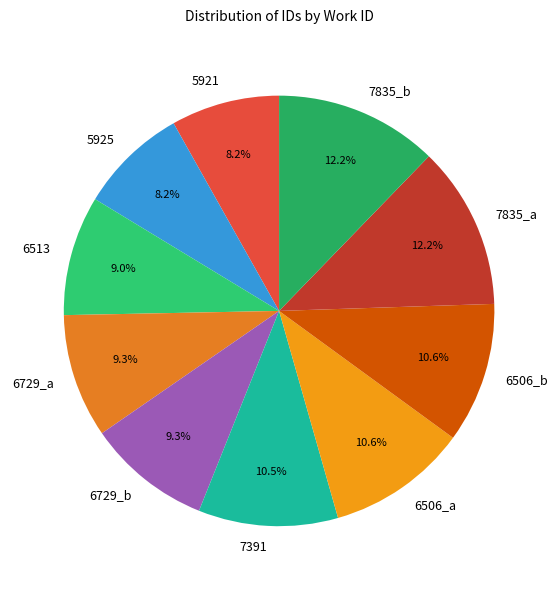

Is there any slice that represents more than half of the pie?

No